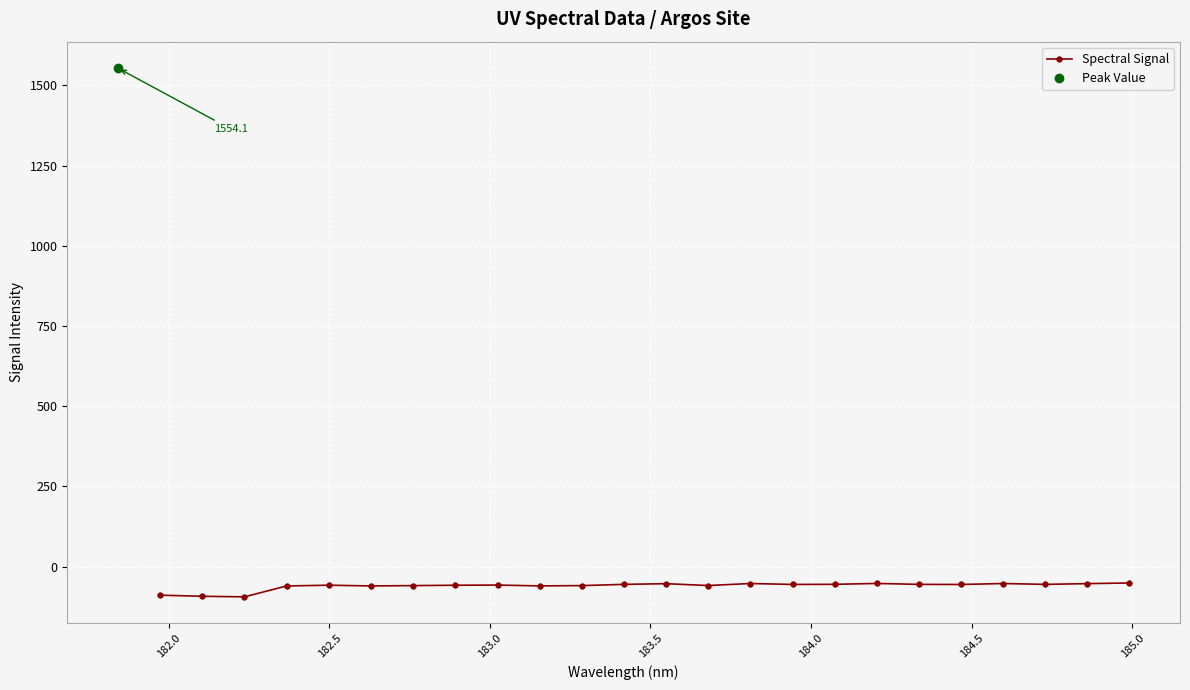

True or false: Spectral Signal has more than 2 interior local peaks.

True